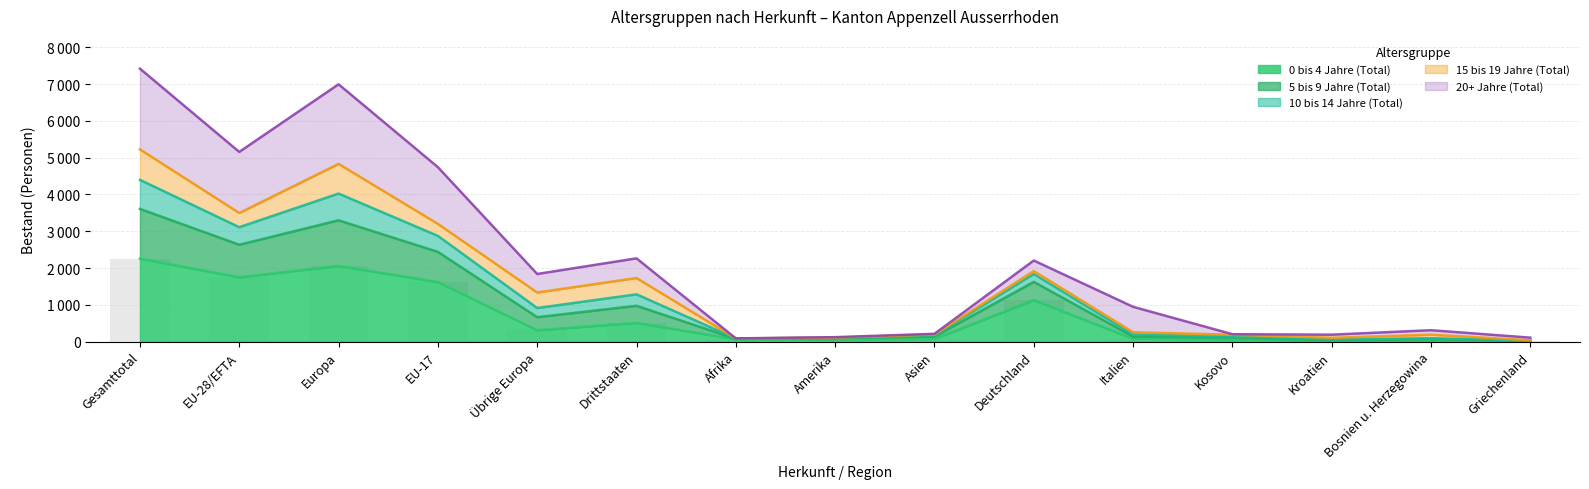

What is the minimum value shown in the chart?

12